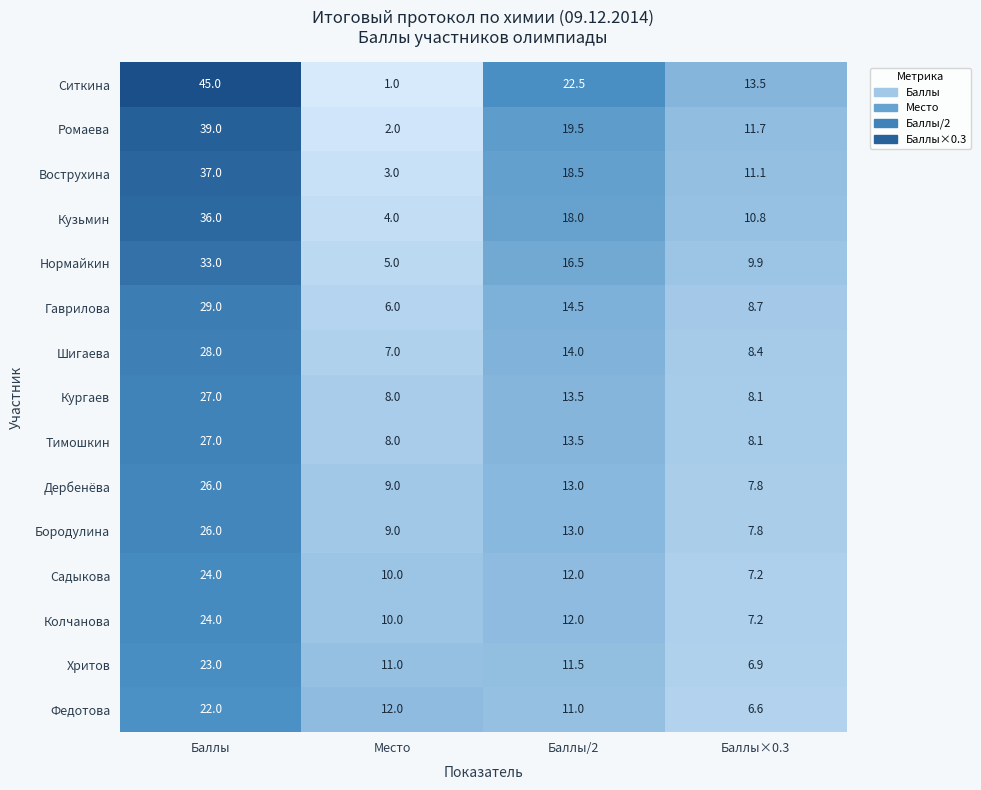

What is the difference between the highest and lowest values at Место?

11.0